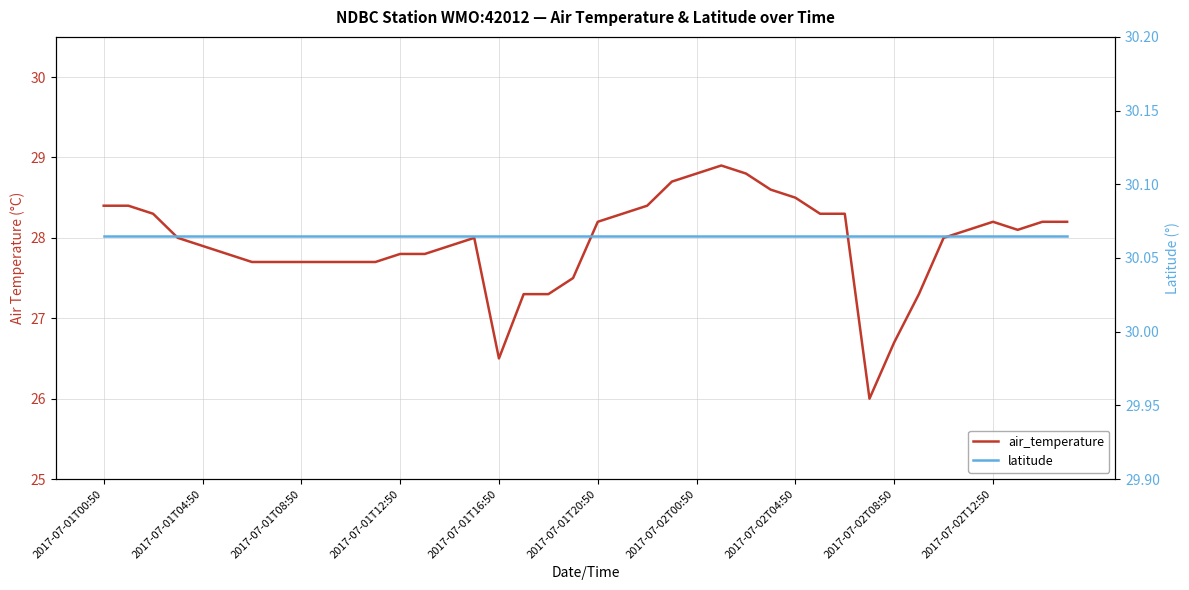

True or false: latitude and air_temperature cross at least once.

False